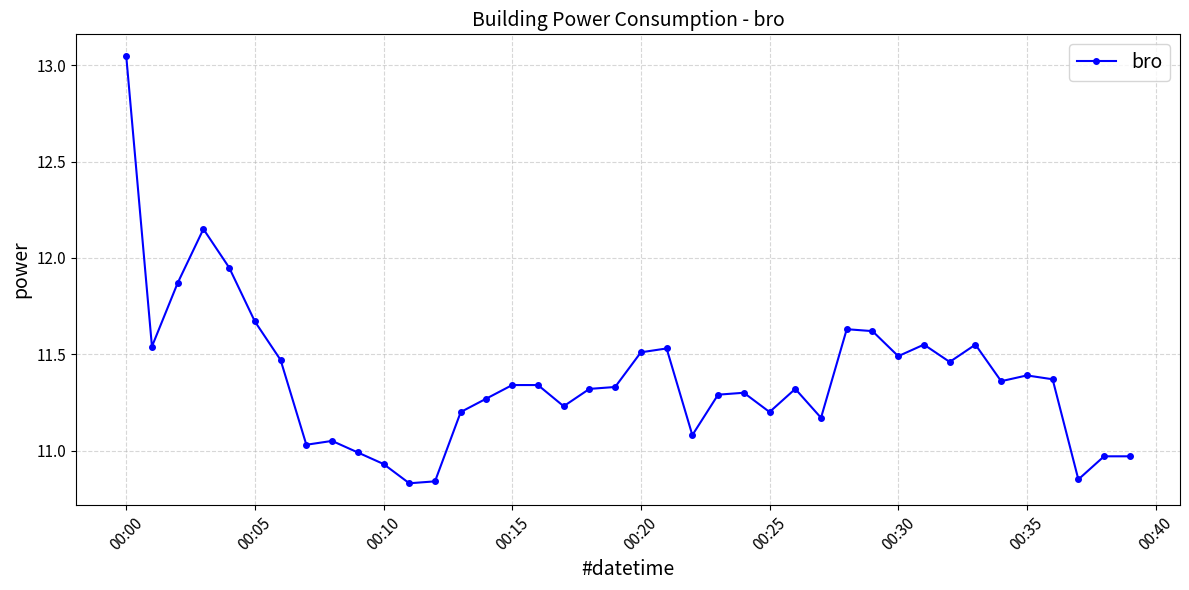

What is the difference between the maximum and minimum values?

2.2